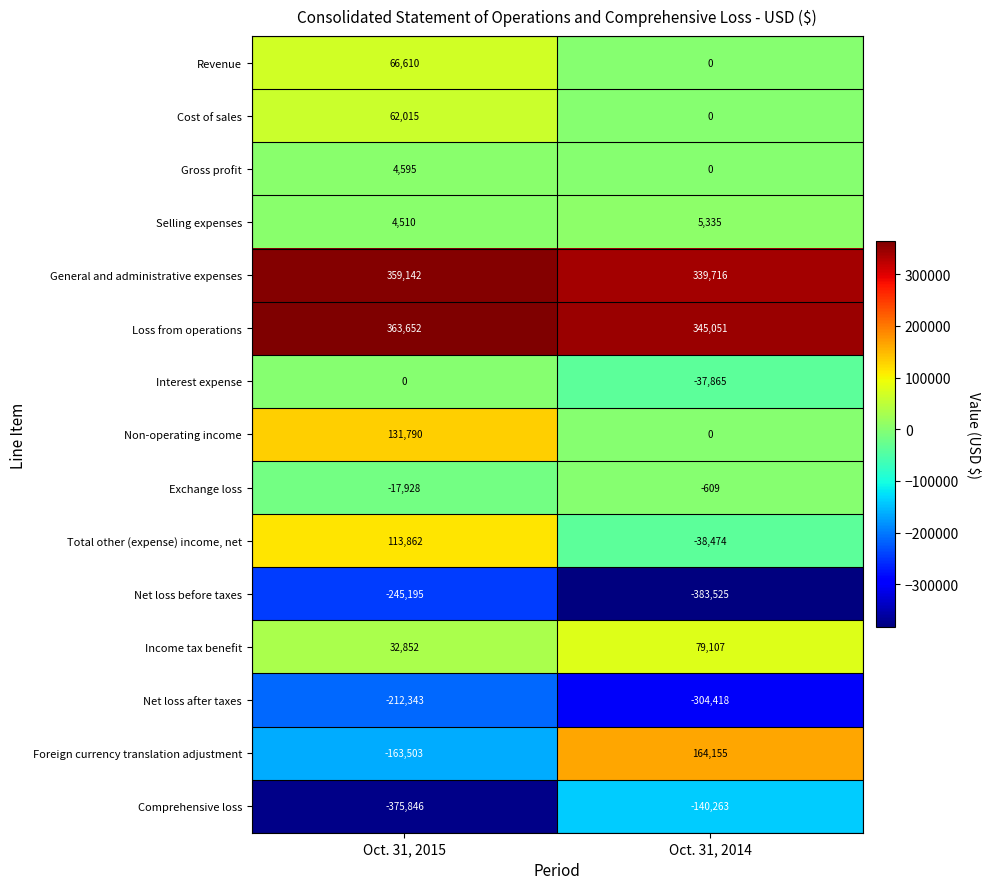

The Cost of sales series shows 62015 at Oct. 31, 2015. True or false?

True